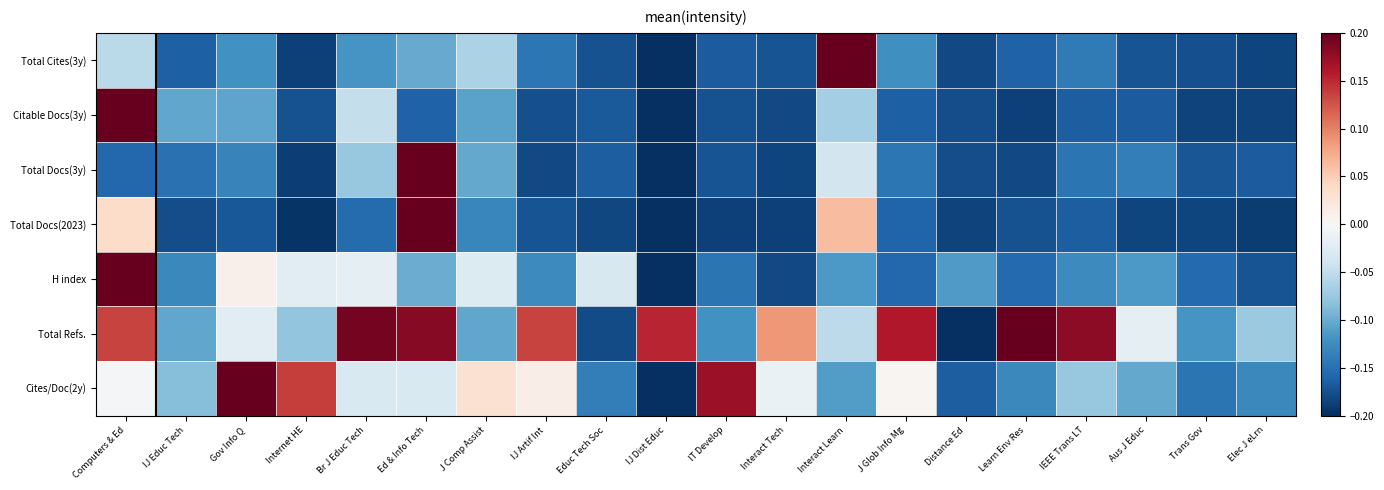

What is the difference between the highest and lowest values at IEEE Trans LT?

0.3